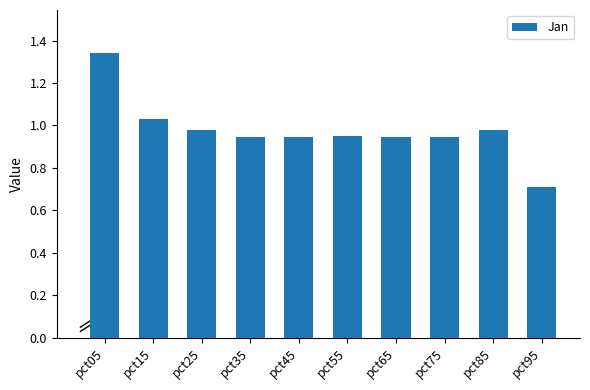

What is the smallest value displayed?

0.7